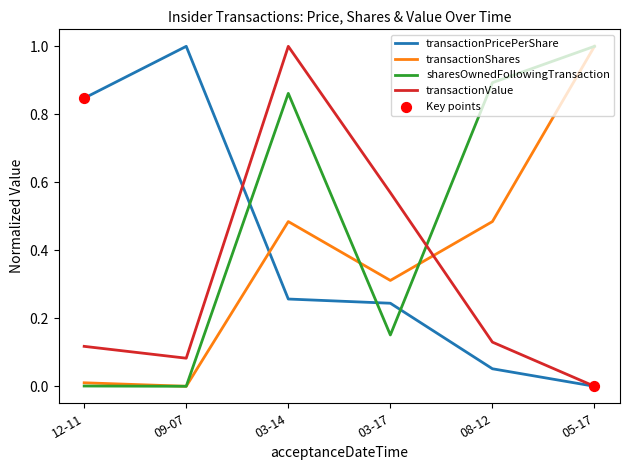

Between 03-14 and 05-17, which series saw the biggest shift?

transactionValue